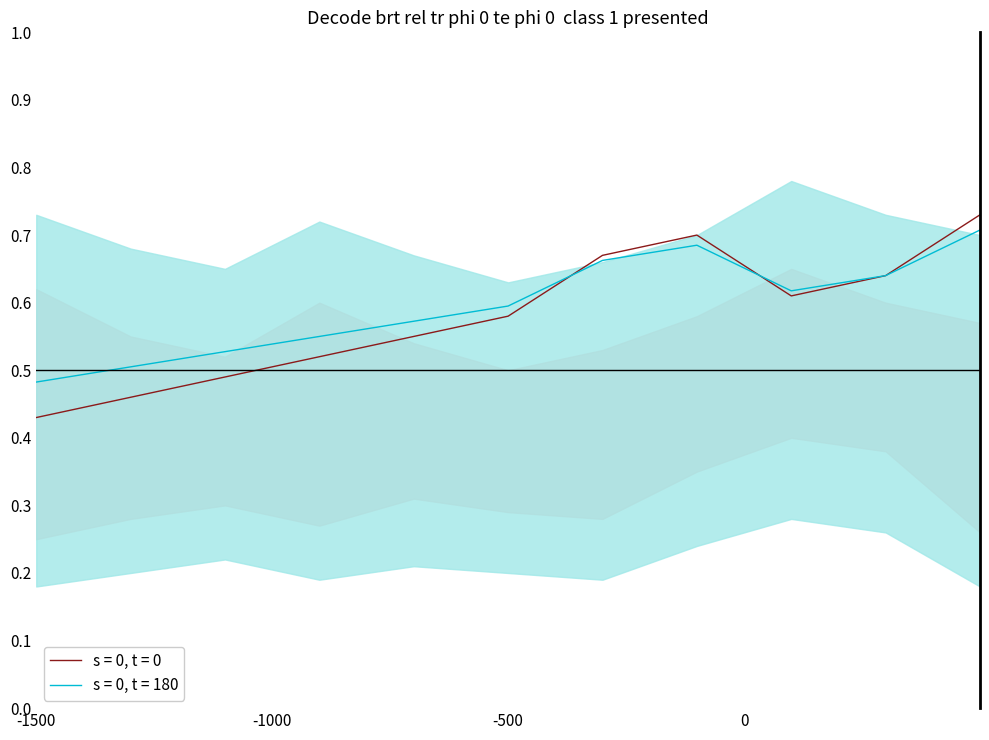

What are all the series names shown in the legend?

s = 0, t = 0, s = 0, t = 180